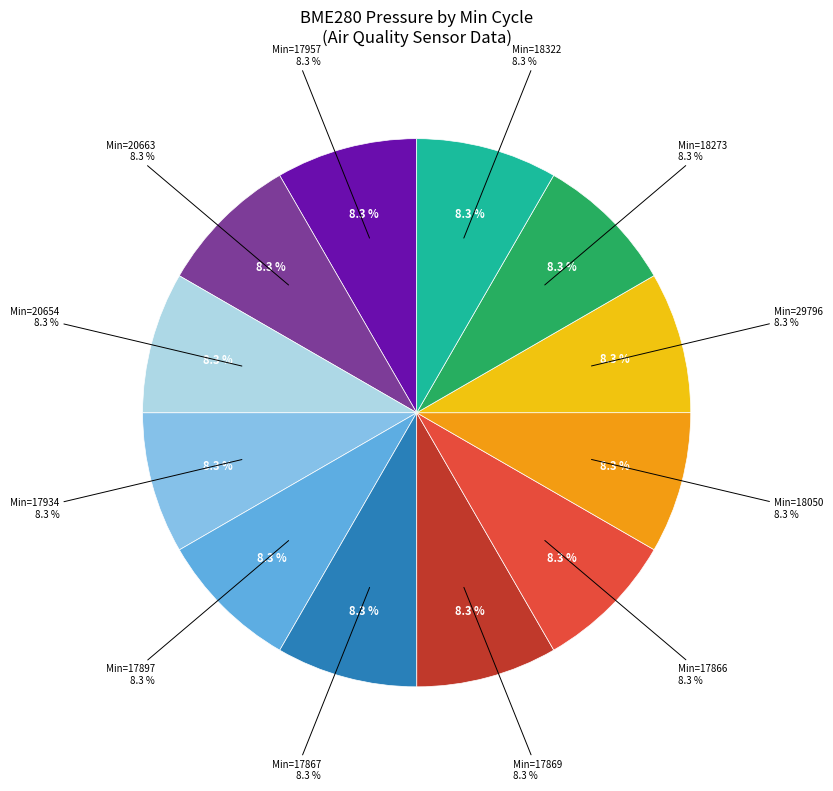

Which slice is the smallest?

17866